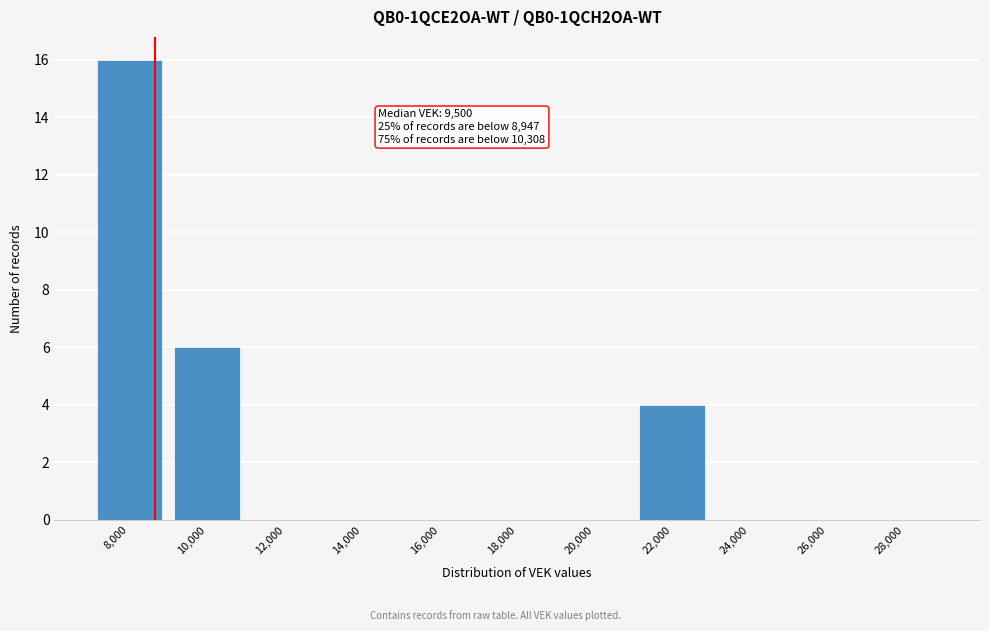

Reading left to right, transcribe all the data shown in this chart.

8,000=16	10,000=6	12,000=0	14,000=0	16,000=0	18,000=0	20,000=0	22,000=4	24,000=0	26,000=0	28,000=0